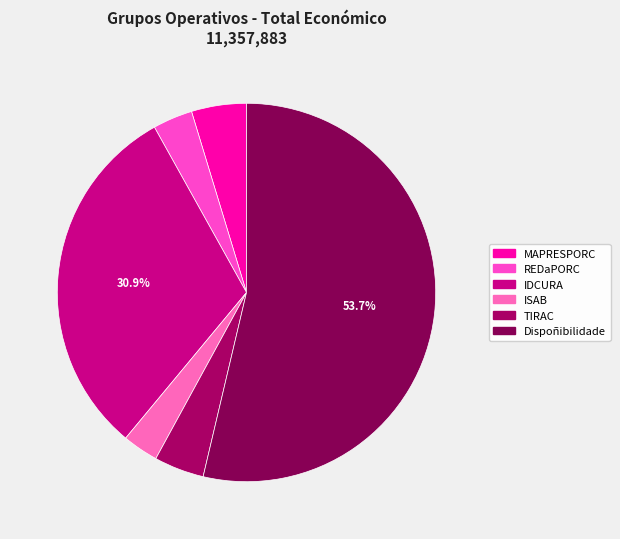

To the nearest percent, what portion does TIRAC represent?

4%